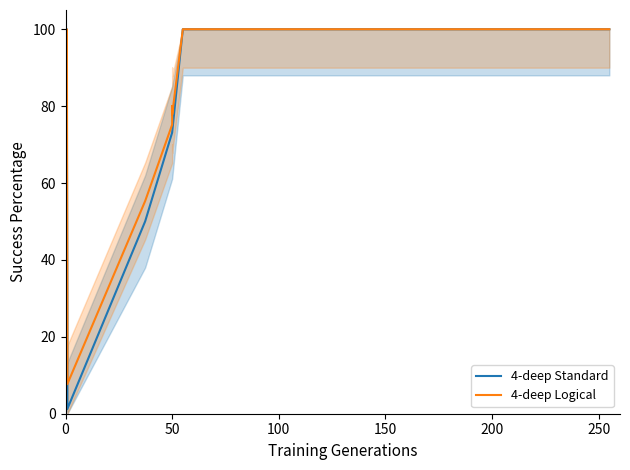

The value of 4-deep Standard at 11 is 21.6. True or false?

False